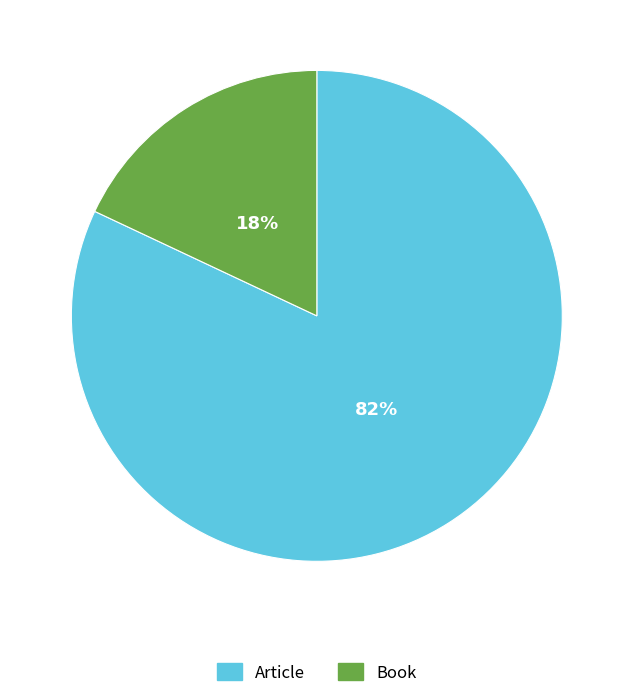

The Book slice represents 18% of the pie. True or false?

True